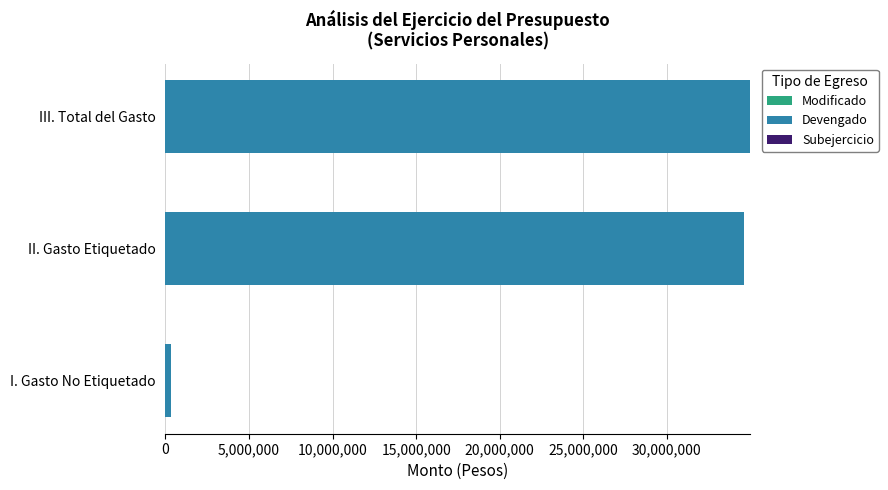

What is the maximum value for Modificado?

34964223